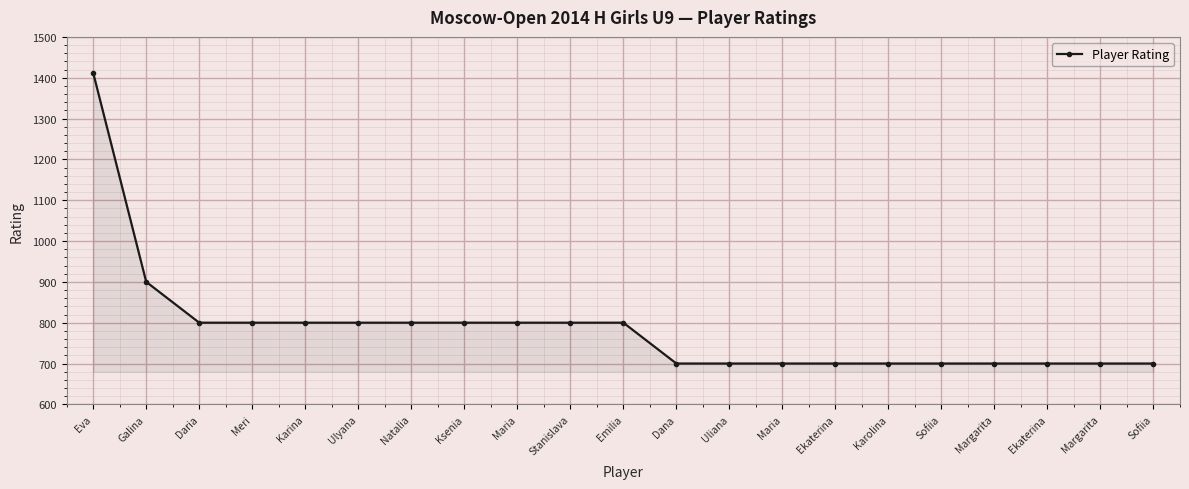

How many data points are less than 800?

10